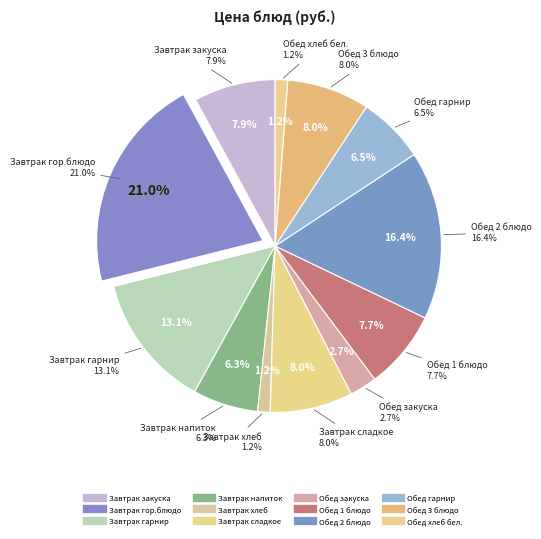

What percentage is the Обед 3 блюдо slice, to the nearest percent?

8%